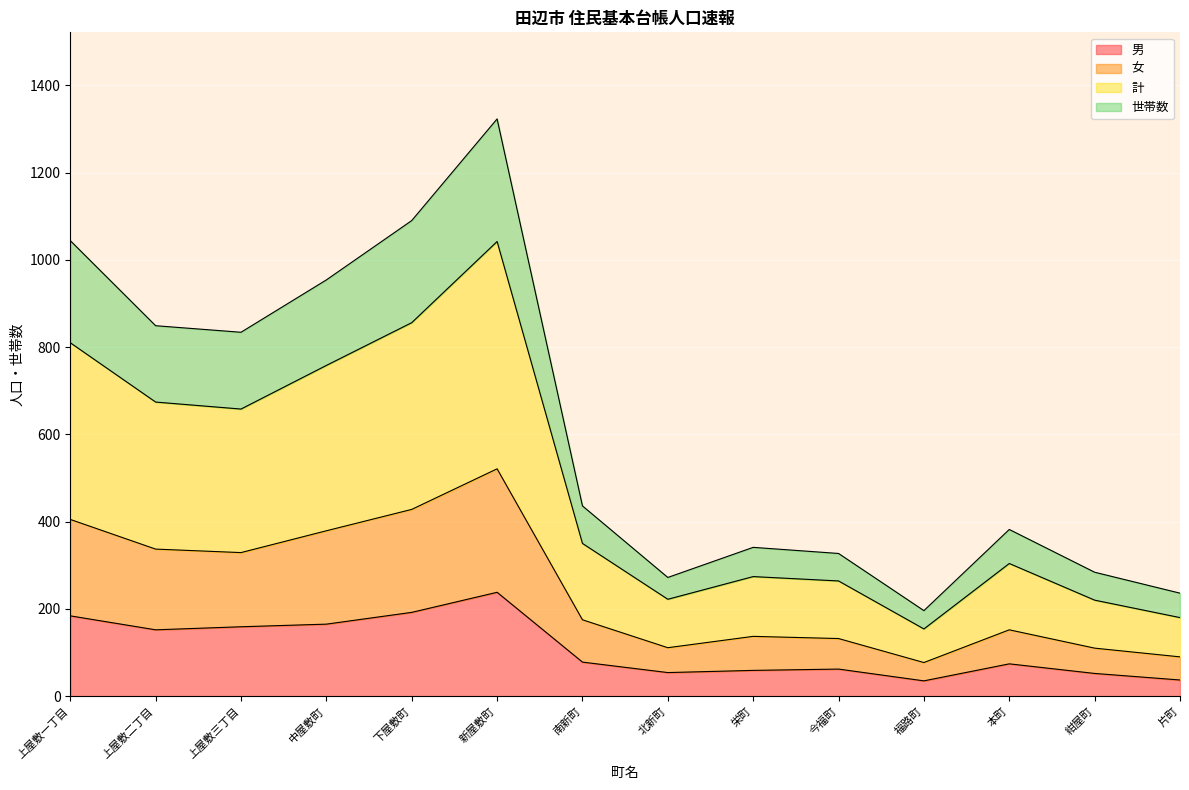

True or false: 男 and 女 cross at least once.

False